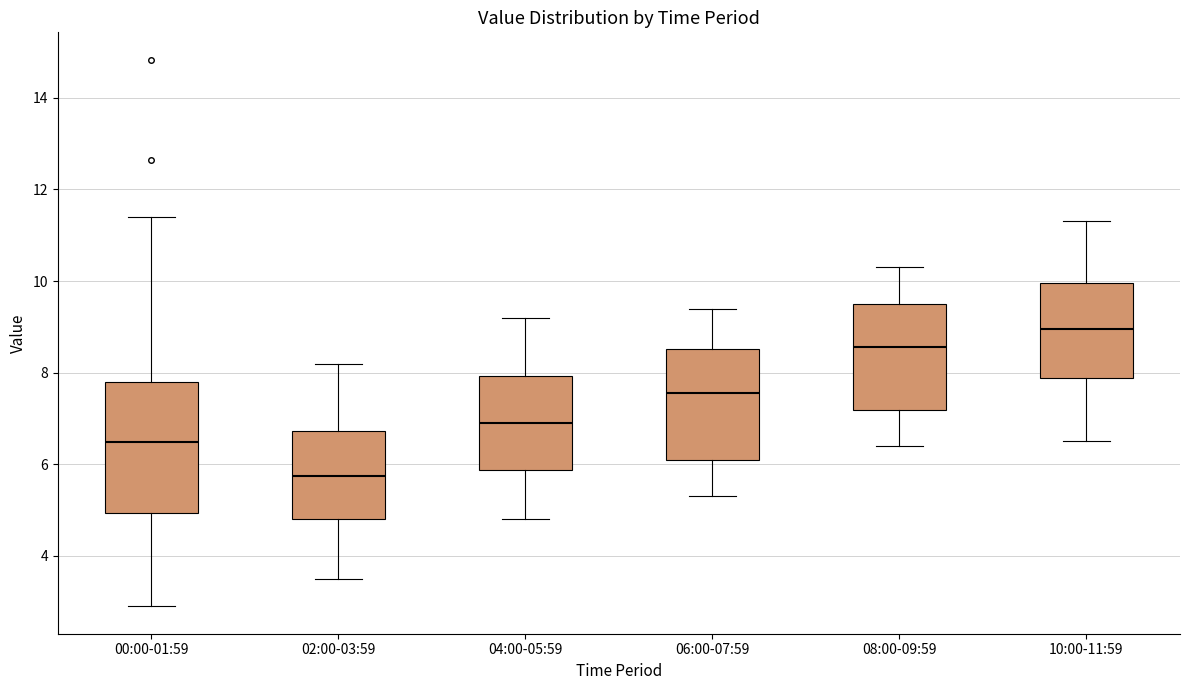

Which box's median line is the highest?

10:00-11:59